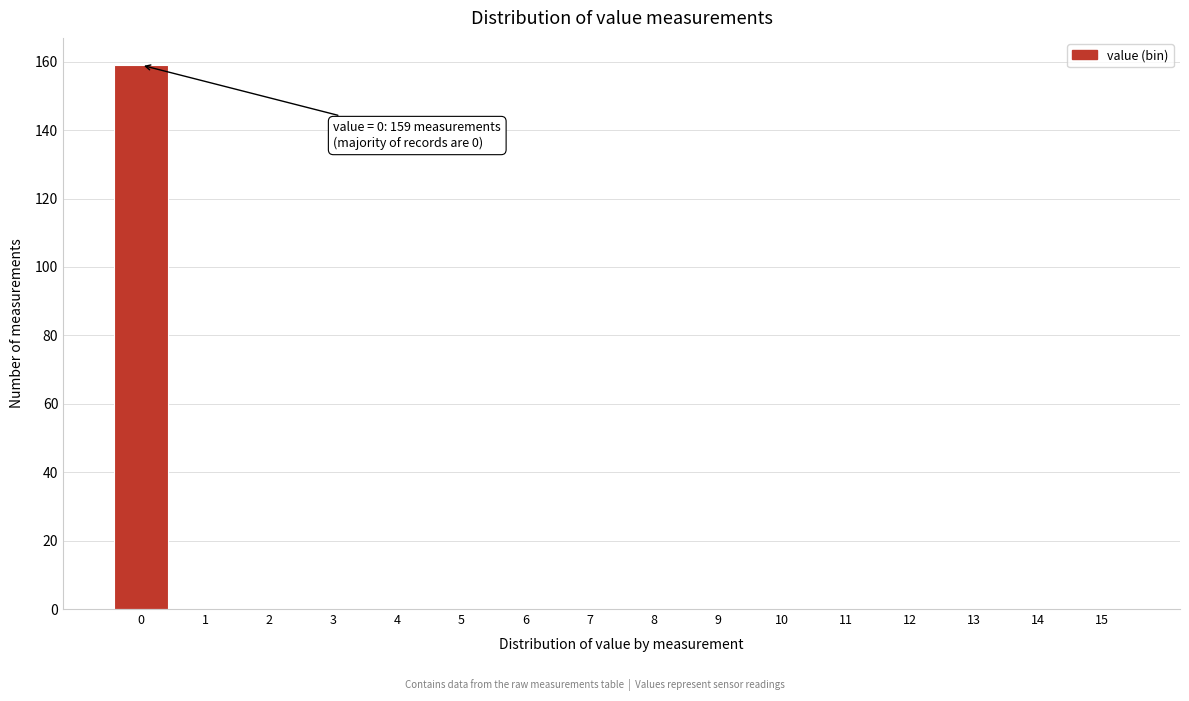

Reading right to left, extract all data points from this chart.

15=0	14=0	13=0	12=0	11=0	10=0	9=0	8=0	7=0	6=0	5=0	4=0	3=0	2=0	1=0	0=159